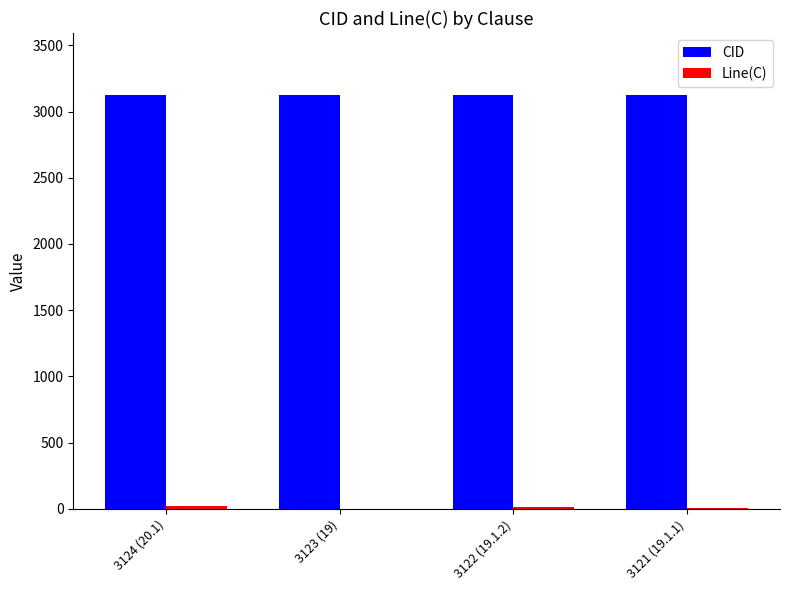

What is the maximum value for CID?

3124